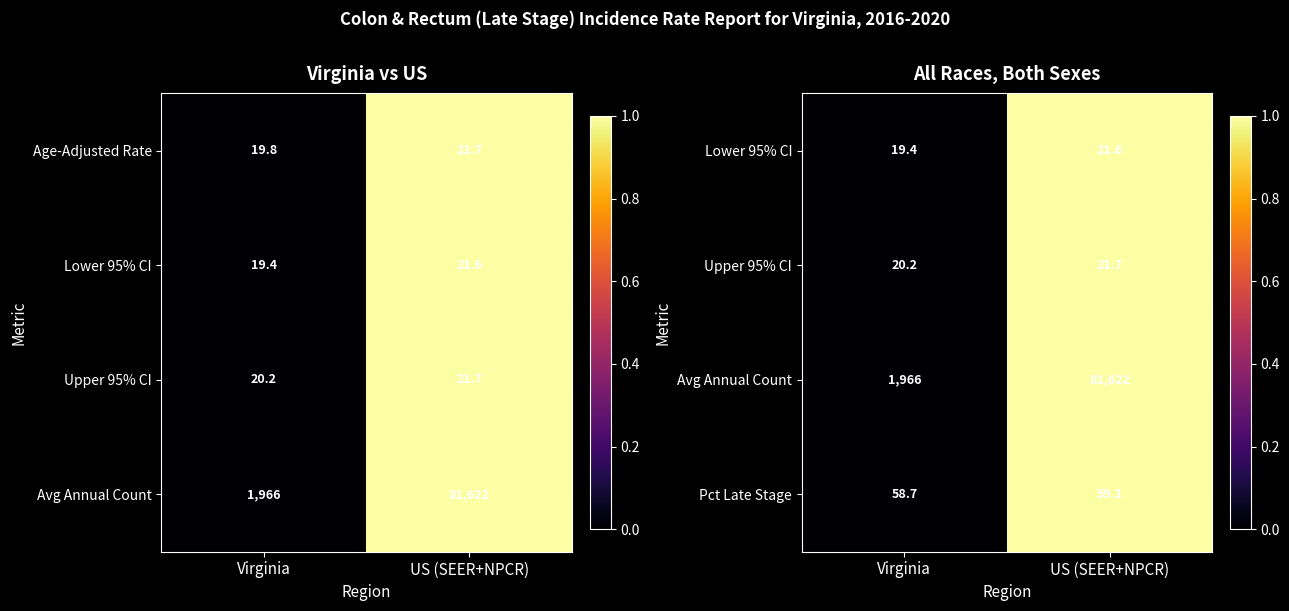

The Pct Late Stage series shows 59.1 at US (SEER+NPCR). True or false?

True